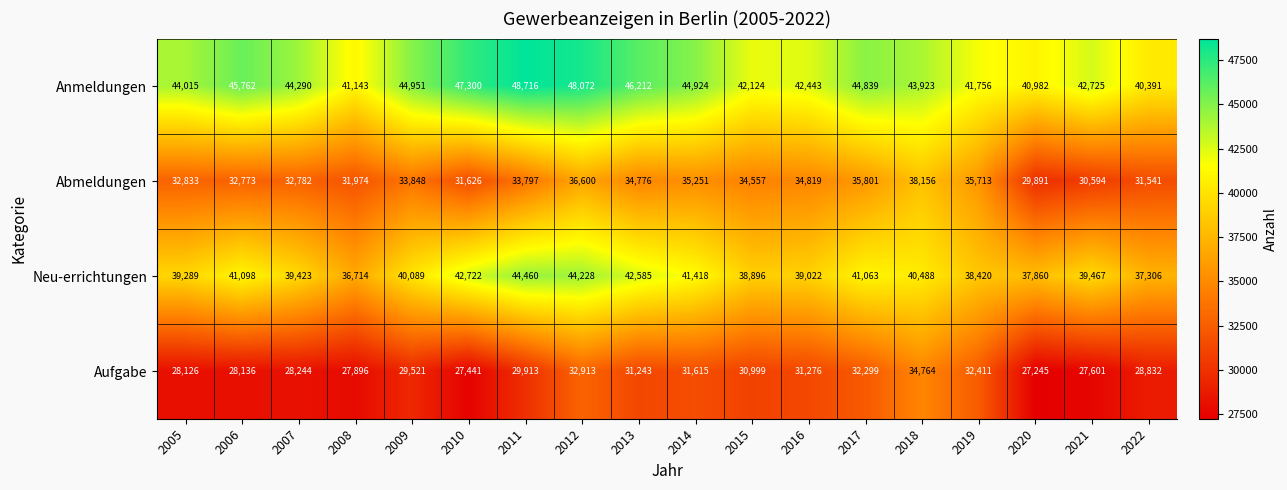

Rank the series by their average value, from lowest to highest.

Aufgabe, Abmeldungen, Neu-errichtungen, Anmeldungen